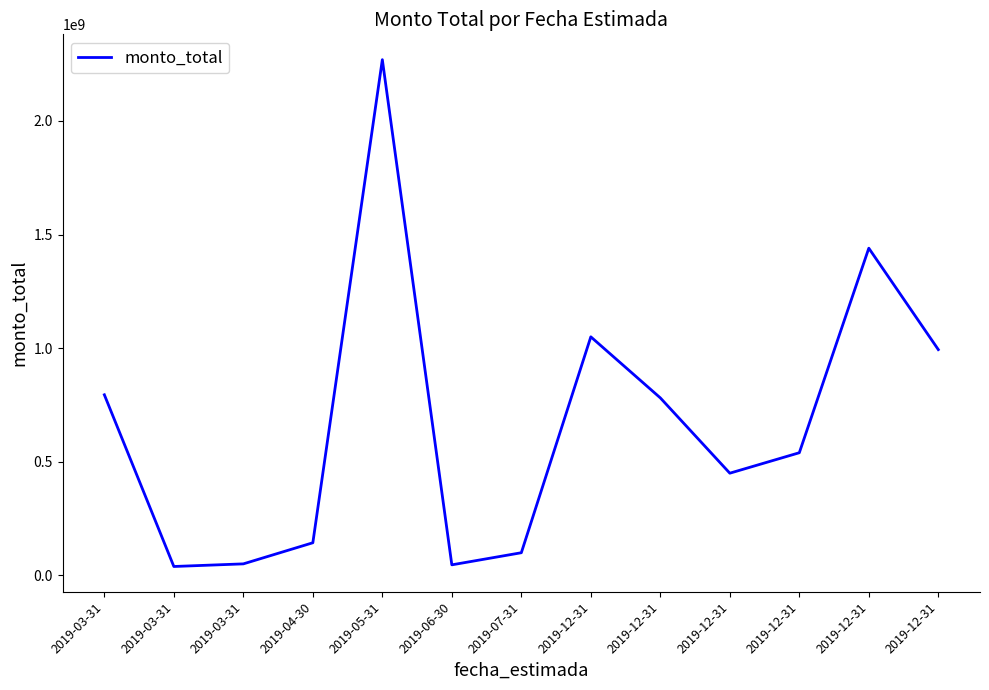

How many lines are shown in the chart?

1